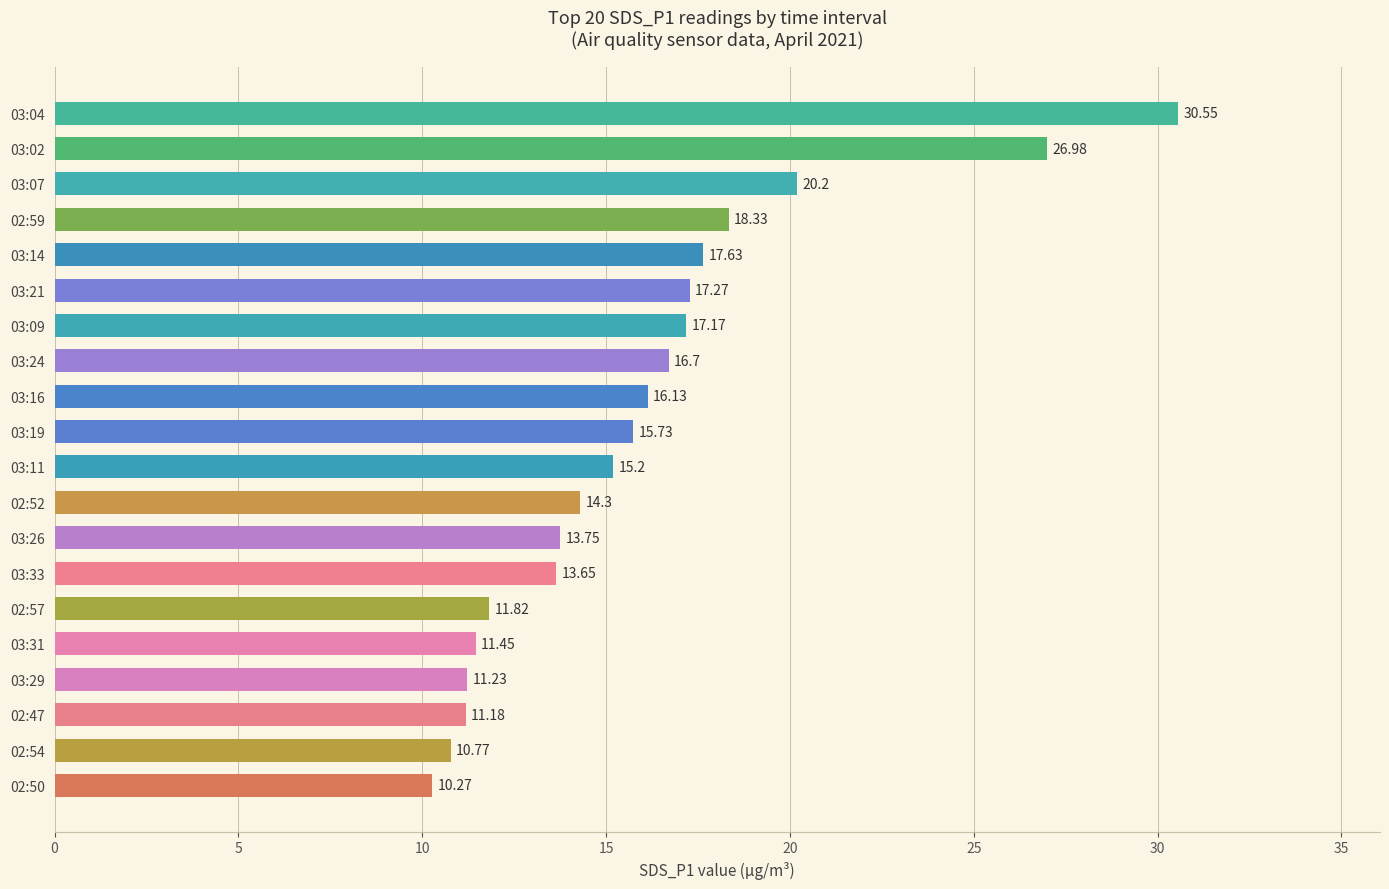

Are the bars horizontal?

Yes